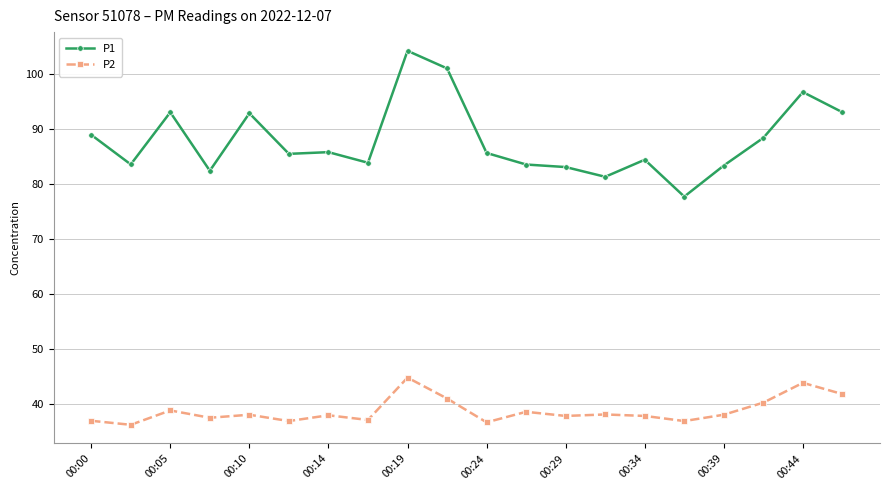

What are all the series names shown in the legend?

P1, P2